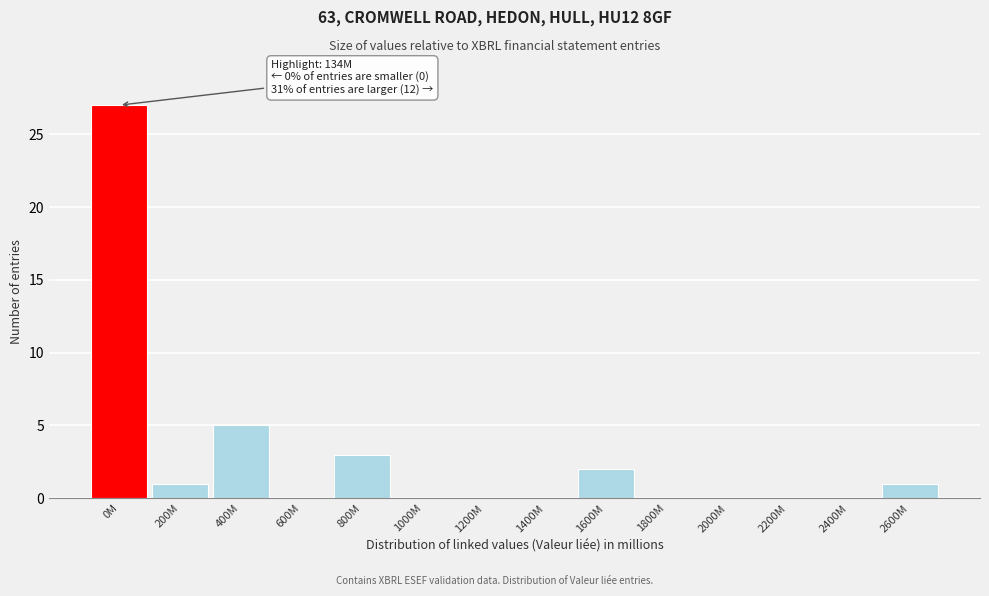

Reading left to right, what are all the values shown in this chart?

0M=27	200M=1	400M=5	600M=0	800M=3	1000M=0	1200M=0	1400M=0	1600M=2	1800M=0	2000M=0	2200M=0	2400M=0	2600M=1